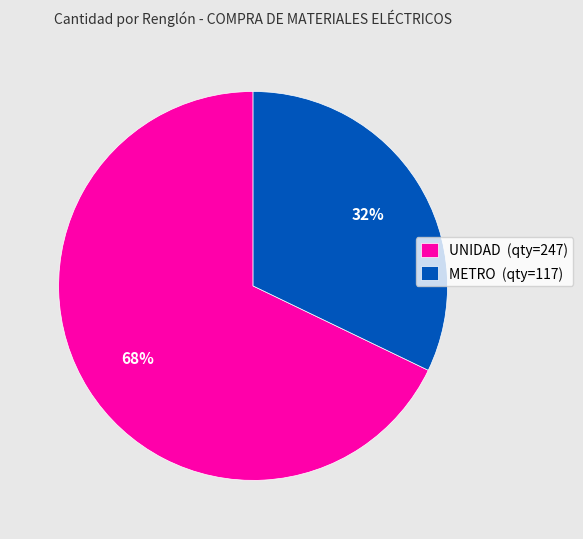

Is there any slice that represents more than half of the pie?

Yes